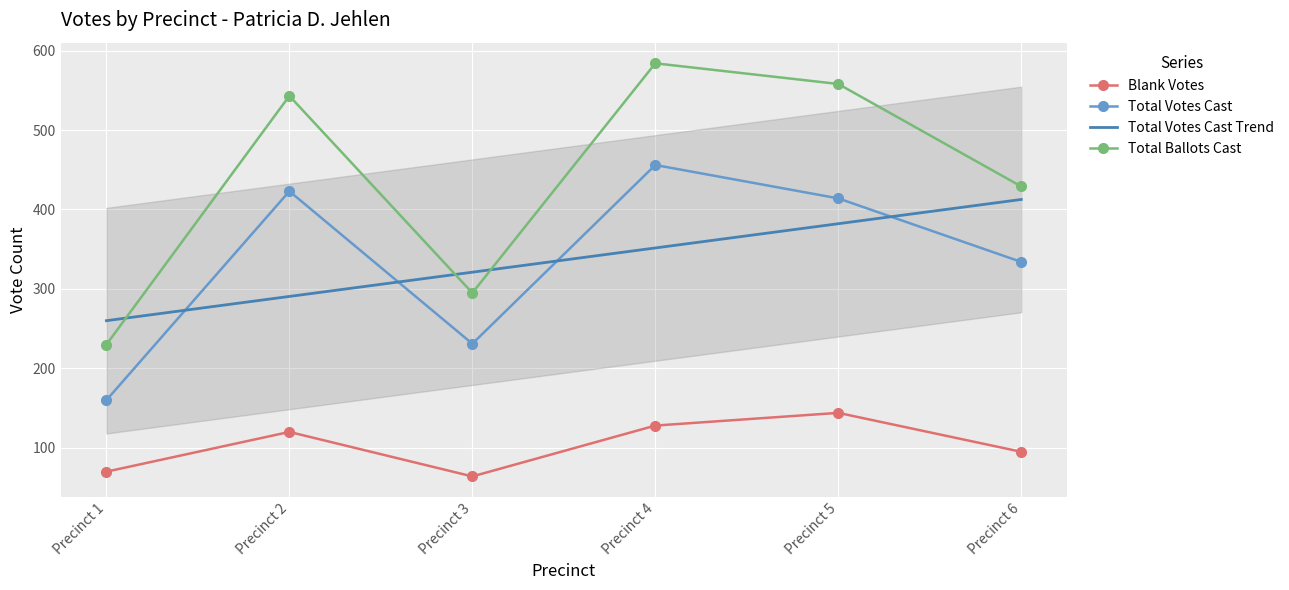

List the series in order of their overall mean, lowest first.

Blank Votes, Total Votes Cast, Total Ballots Cast